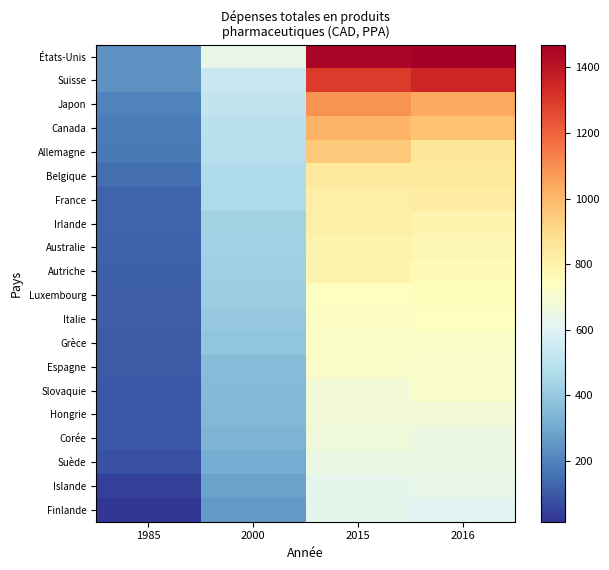

Reading left to right, transcribe all the data shown in this chart.

États-Unis: 1985=237.1	2000=636.0	2015=1449.1	2016=1469.7
Suisse: 1985=236.9	2000=532.0	2015=1295.0	2016=1353.0
Japon: 1985=198.6	2000=520.0	2015=1089.7	2016=1043.0
Canada: 1985=183.9	2000=493.6	2015=1012.3	2016=973.7
Allemagne: 1985=177.6	2000=484.1	2015=950.2	2016=856.1
Belgique: 1985=147.1	2000=468.4	2015=843.1	2016=846.8
France: 1985=127.8	2000=461.6	2015=817.0	2016=829.9
Irlande: 1985=125.7	2000=433.4	2015=812.1	2016=790.4
Australie: 1985=119.0	2000=424.8	2015=794.8	2016=777.7
Autriche: 1985=113.1	2000=422.6	2015=790.9	2016=760.1
Luxembourg: 1985=107.1	2000=414.7	2015=740.4	2016=750.9
Italie: 1985=106.8	2000=395.6	2015=728.9	2016=744.9
Grèce: 1985=104.7	2000=386.6	2015=720.9	2016=717.7
Espagne: 1985=102.6	2000=357.1	2015=715.2	2016=708.4
Slovaquie: 1985=99.7	2000=350.6	2015=679.2	2016=708.3
Hongrie: 1985=96.5	2000=344.8	2015=678.4	2016=677.5
Corée: 1985=94.4	2000=336.2	2015=668.4	2016=656.8
Suède: 1985=79.2	2000=310.1	2015=648.6	2016=646.3
Islande: 1985=38.7	2000=280.2	2015=624.7	2016=635.1
Finlande: 1985=14.6	2000=258.5	2015=624.6	2016=610.6